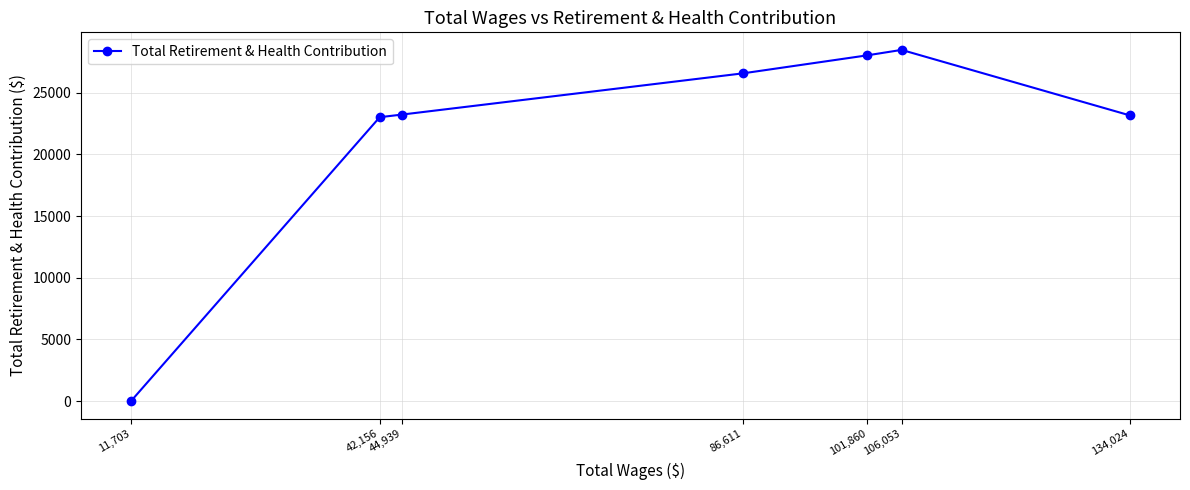

Between 44,939 and 42,156, which is larger?

44,939